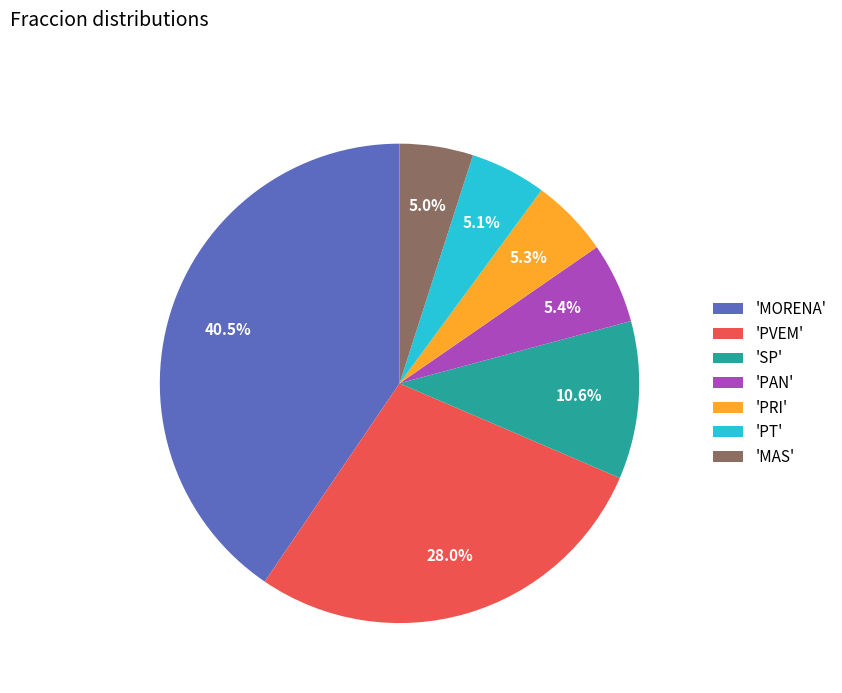

Is 'PAN' the majority of the pie?

No